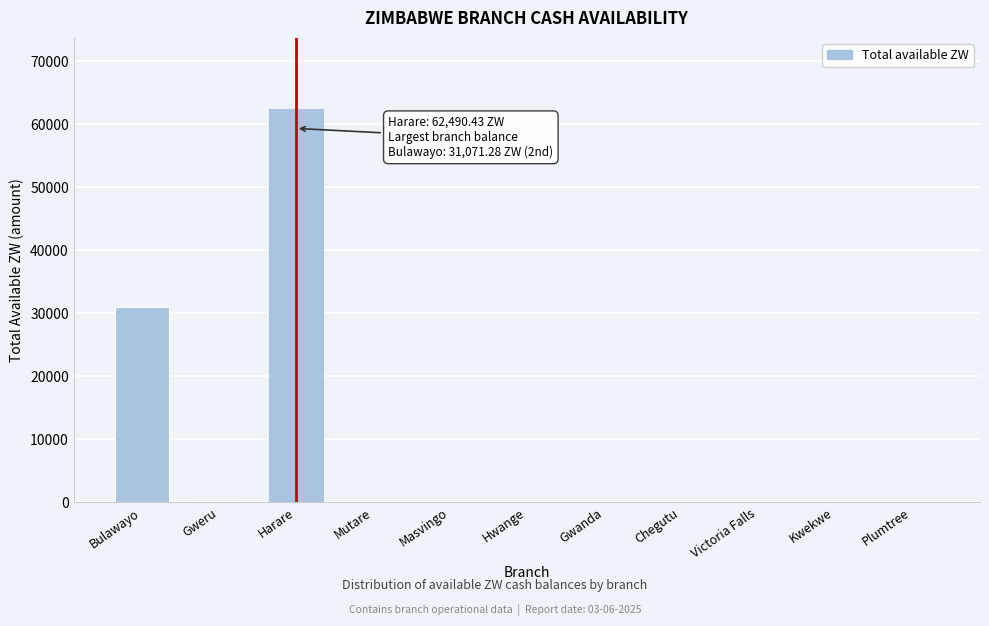

What is the sum of the values at Harare and Hwange?

62490.4